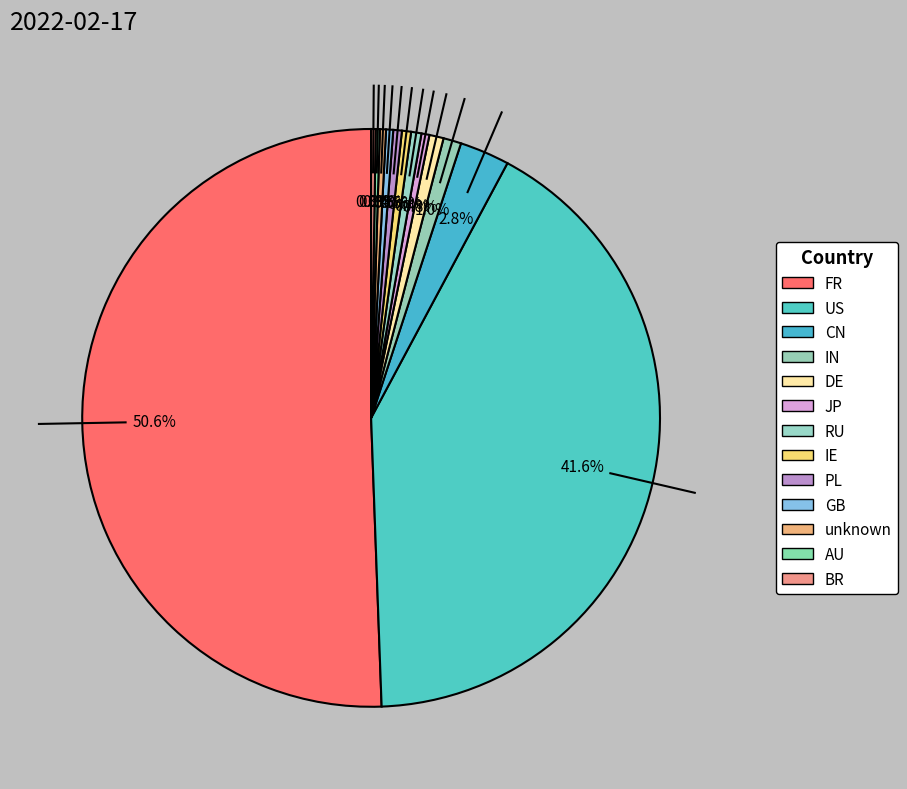

To the nearest percent, what is the combined percentage of CN and IN?

4%